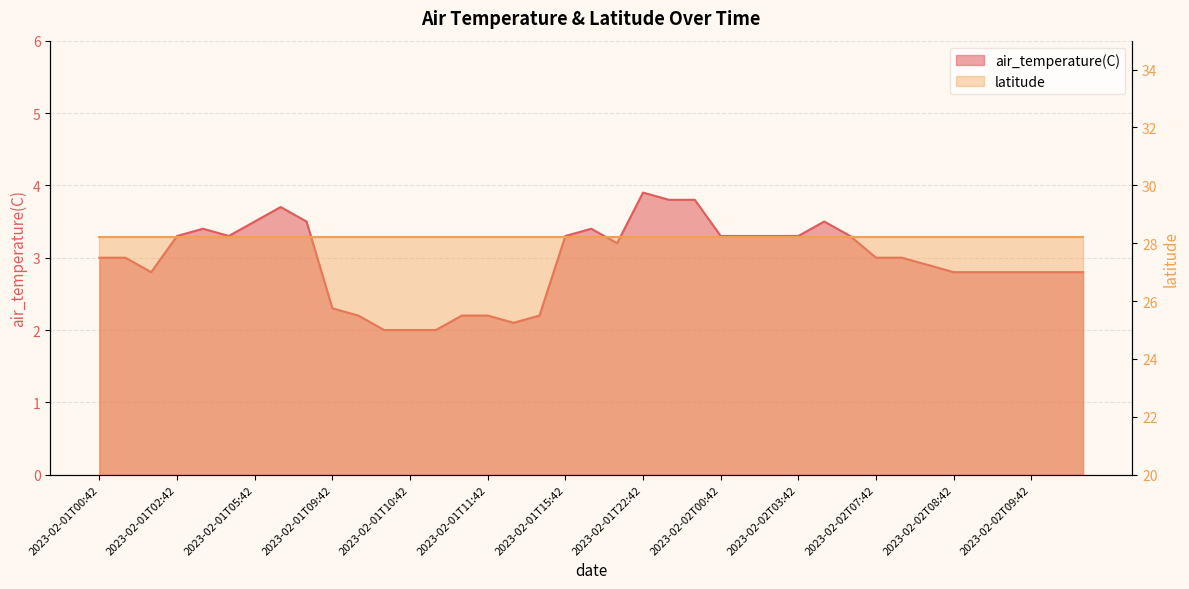

List the labels in order of value, smallest first.

2023-02-01T09:54, 2023-02-01T10:42, 2023-02-01T10:48, 2023-02-01T11:48, 2023-02-01T09:48, 2023-02-01T10:54, 2023-02-01T11:42, 2023-02-01T11:54, 2023-02-01T09:42, 2023-02-01T00:54, 2023-02-02T08:42, 2023-02-02T08:48, 2023-02-02T08:54, 2023-02-02T09:42, 2023-02-02T09:48, 2023-02-02T09:54, 2023-02-02T07:54, 2023-02-01T00:42, 2023-02-01T00:48, 2023-02-02T07:42, 2023-02-02T07:48, 2023-02-01T15:54, 2023-02-01T02:42, 2023-02-01T02:54, 2023-02-01T15:42, 2023-02-02T00:42, 2023-02-02T00:48, 2023-02-02T00:54, 2023-02-02T03:42, 2023-02-02T03:54, 2023-02-01T02:48, 2023-02-01T15:48, 2023-02-01T05:42, 2023-02-01T05:54, 2023-02-02T03:48, 2023-02-01T05:48, 2023-02-01T22:48, 2023-02-01T22:54, 2023-02-01T22:42